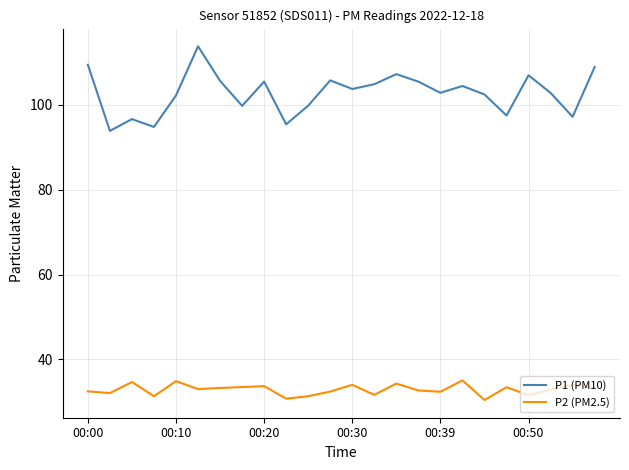

What is the greatest value displayed?

113.8